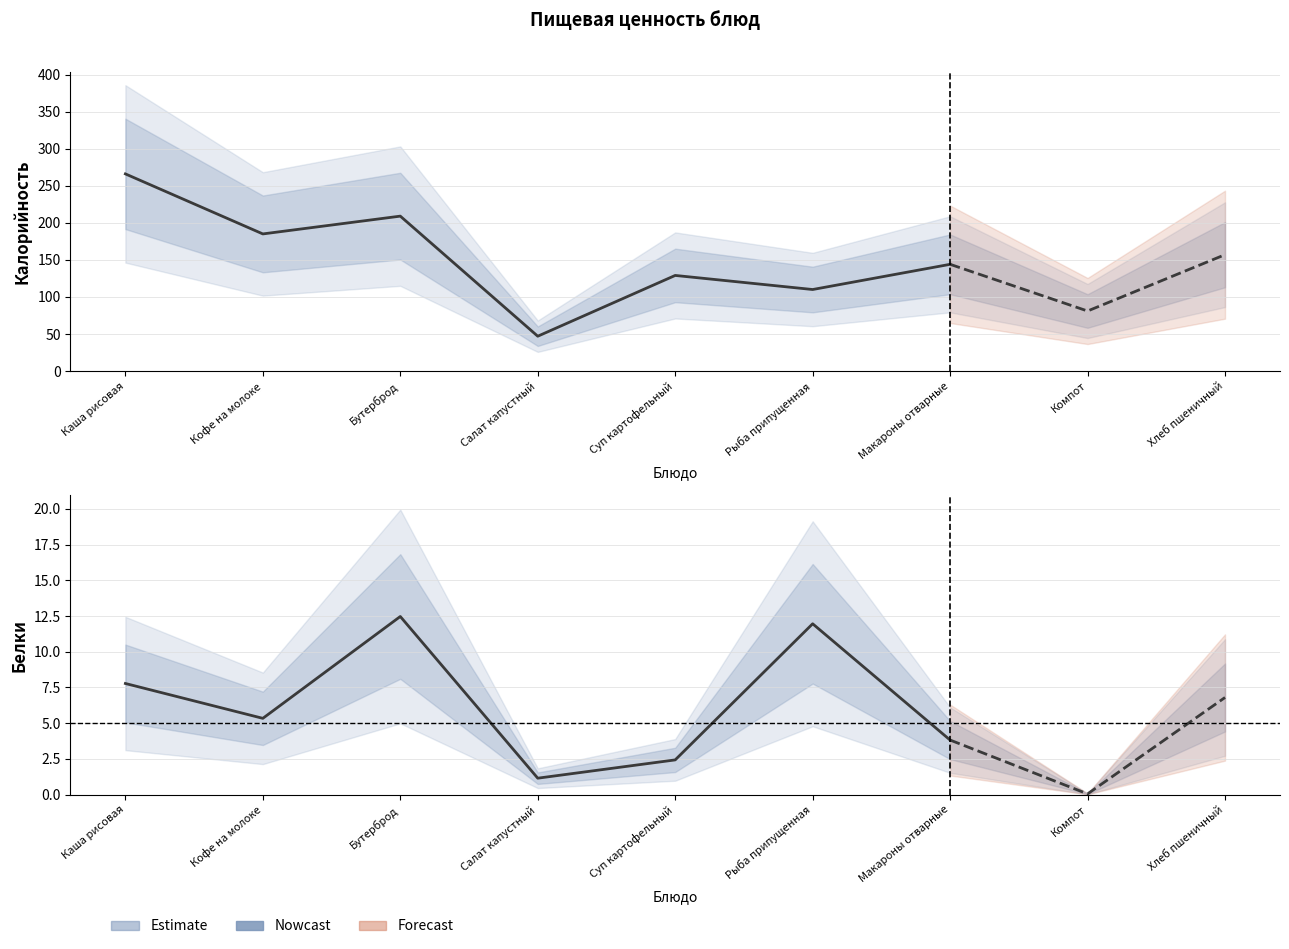

At which label does Калорийность (Nowcast) first exceed 144?

Каша рисовая